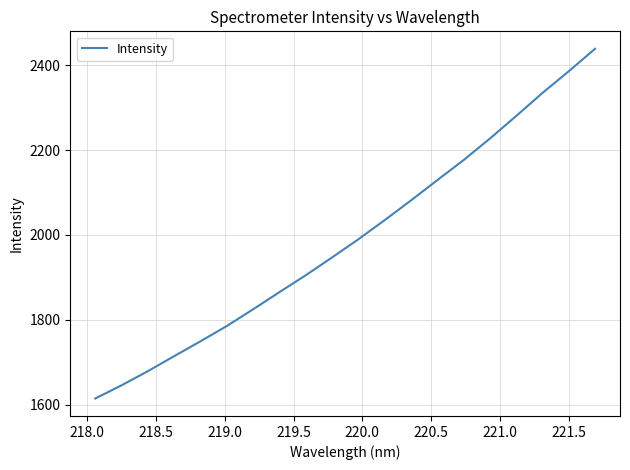

What is the maximum value shown in the chart?

2439.0